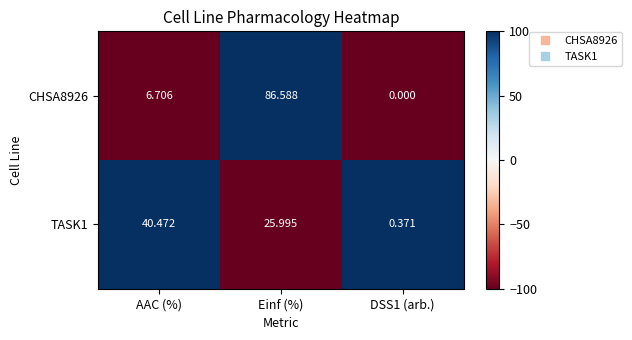

At which label does CHSA8926 first exceed 6?

AAC (%)